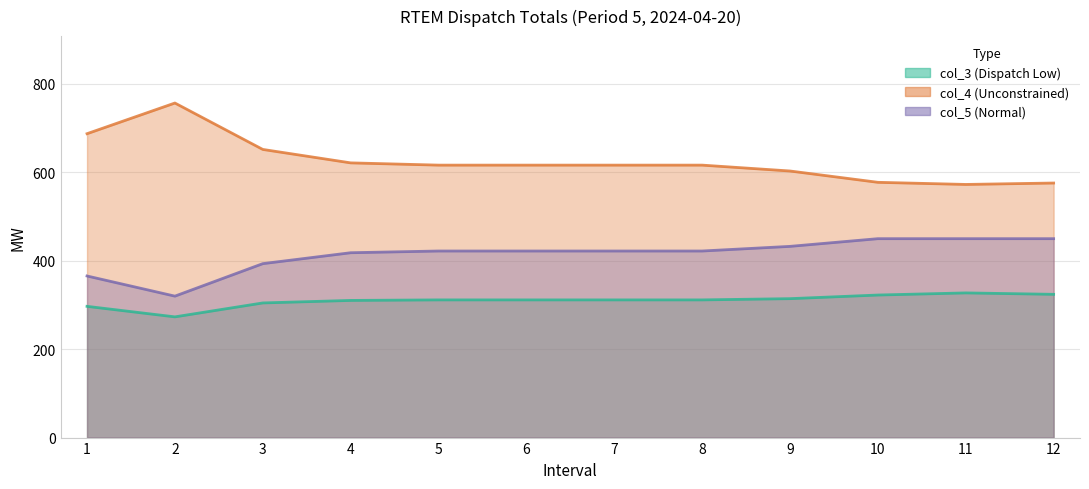

What are all the series names shown in the legend?

col_3, col_4, col_5